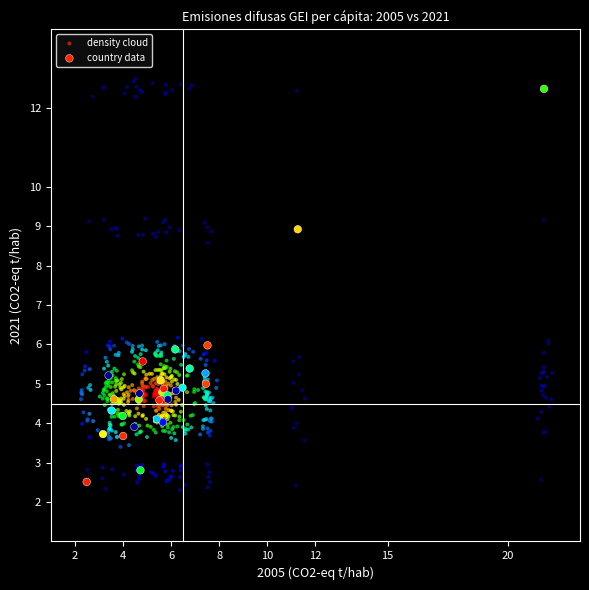

Which series has the largest Y range (max minus min)?

density cloud